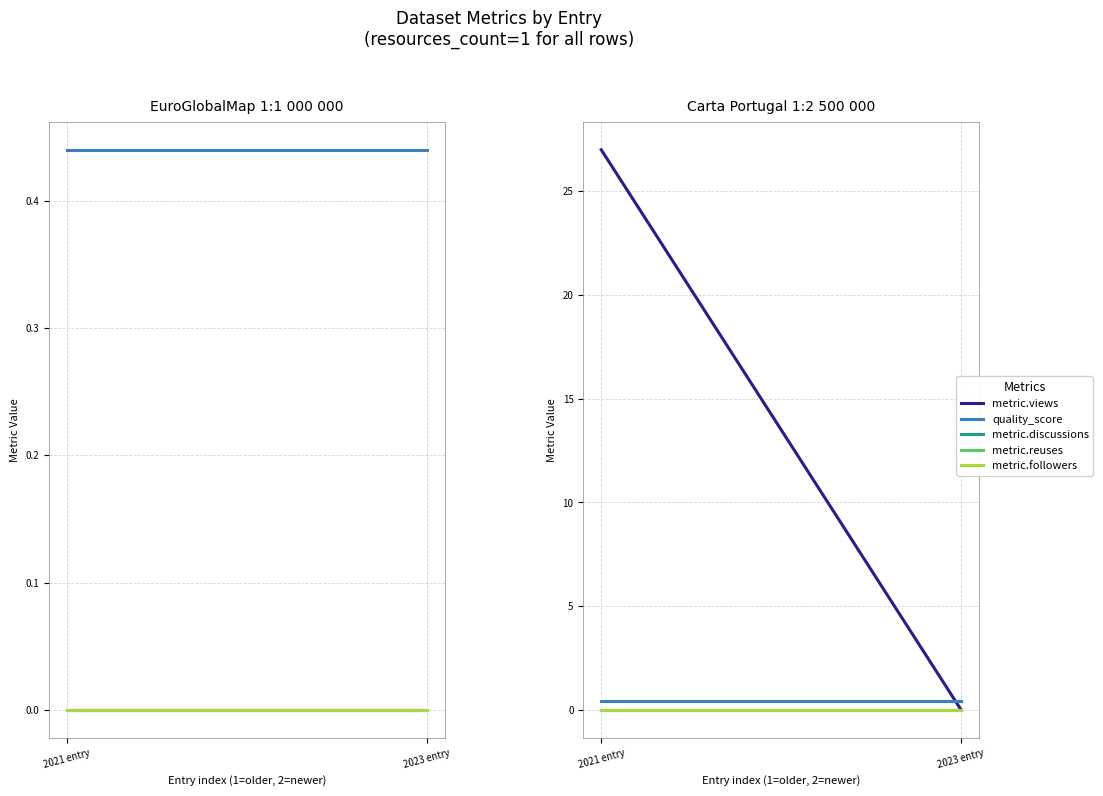

At how many categories does at least one series exceed 7?

1